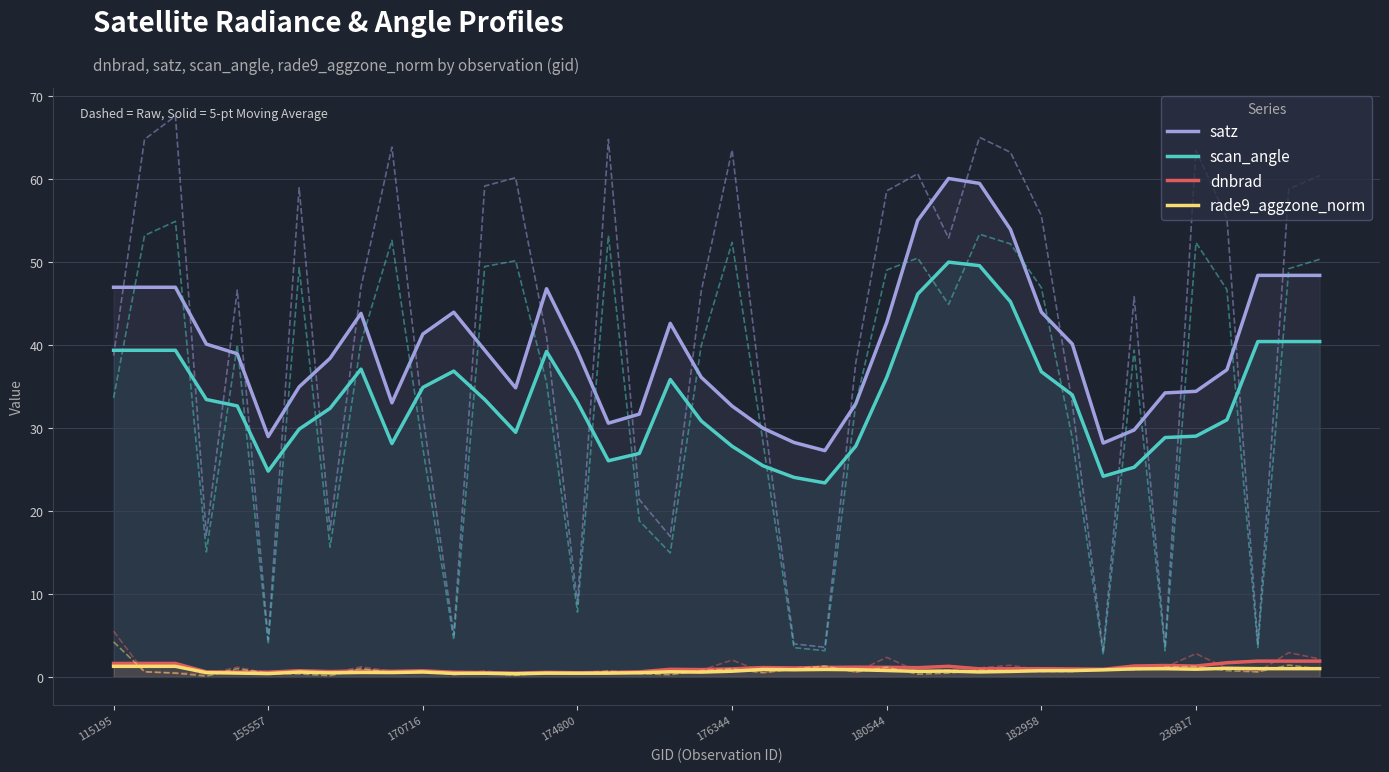

Is it true that satz equals 41.3 at 170716?

True